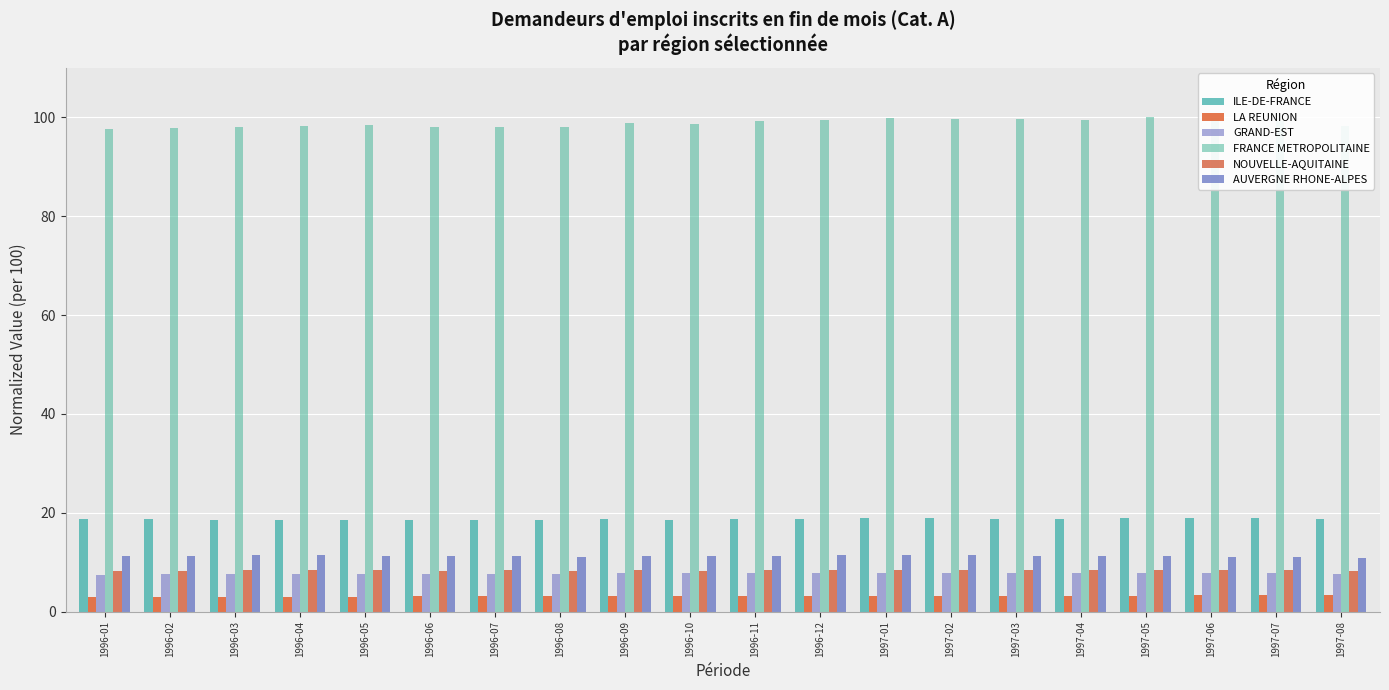

At which category is the sum across all series the highest?

1997-05